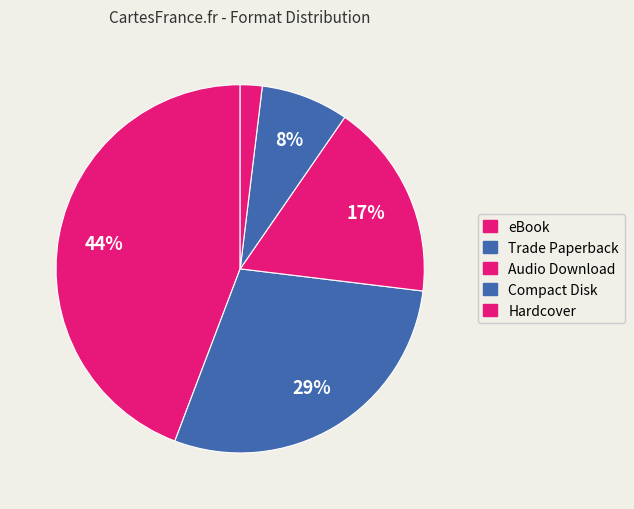

How many slices are in this pie chart?

5